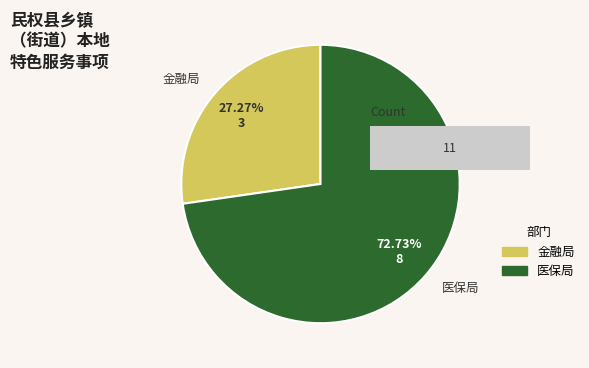

Does 金融局 represent more than half of the total?

No